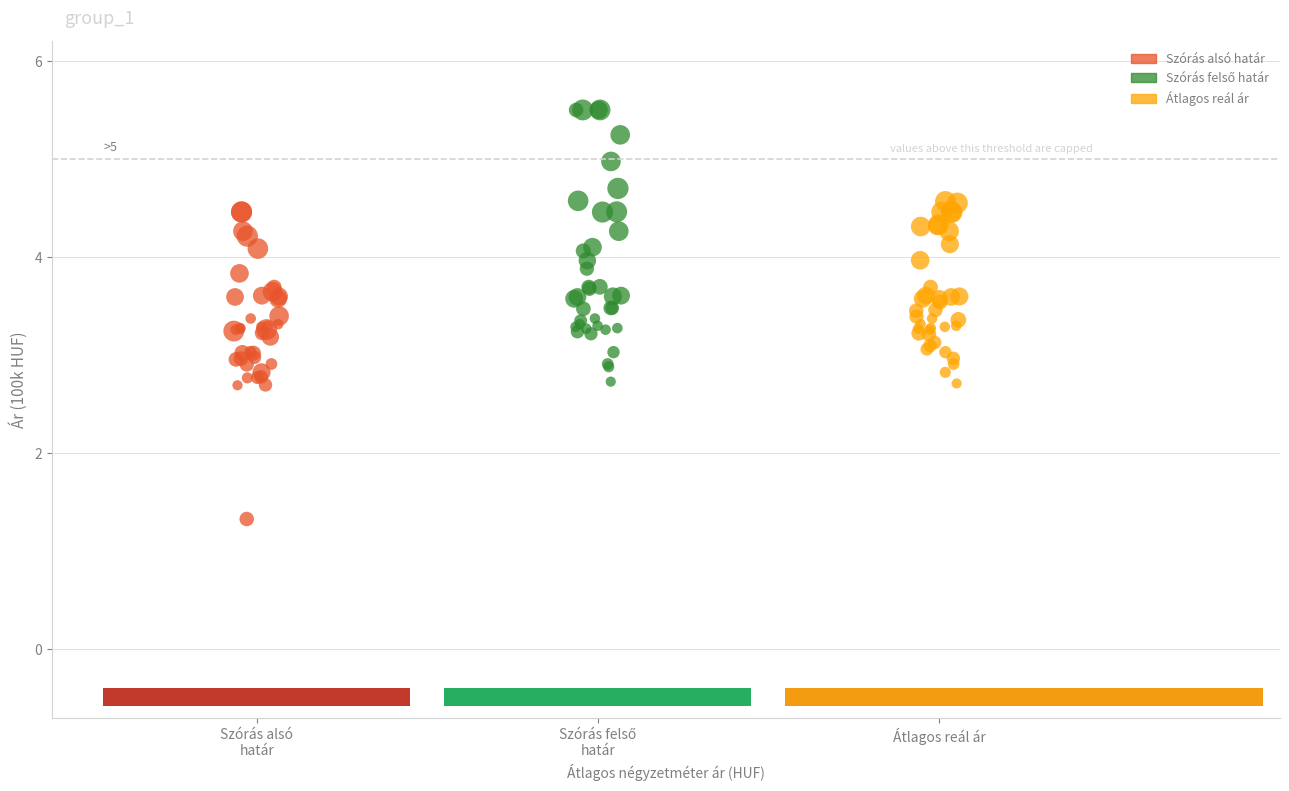

Which series contains the lowest Y value?

Szórás alsó határ